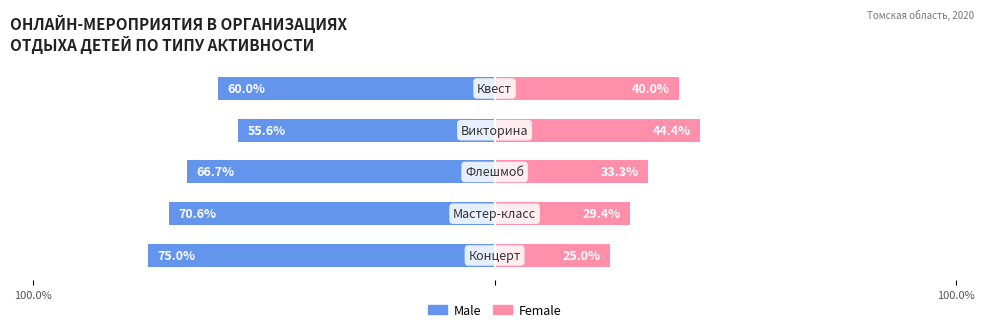

Which series has the largest range (max minus min)?

Male